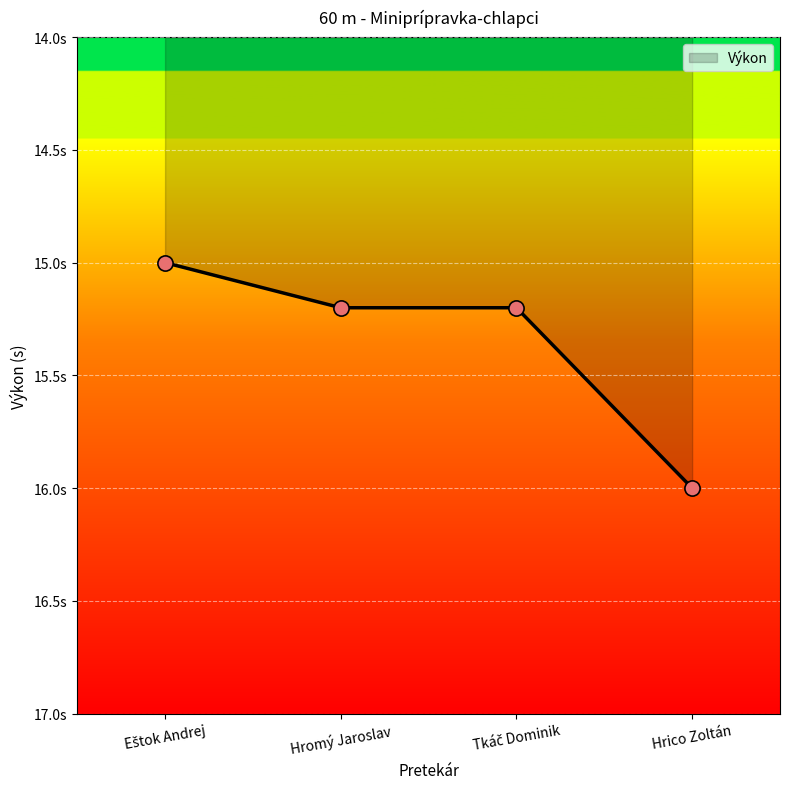

Between Hromý Jaroslav and Hrico Zoltán, which is larger?

Hrico Zoltán